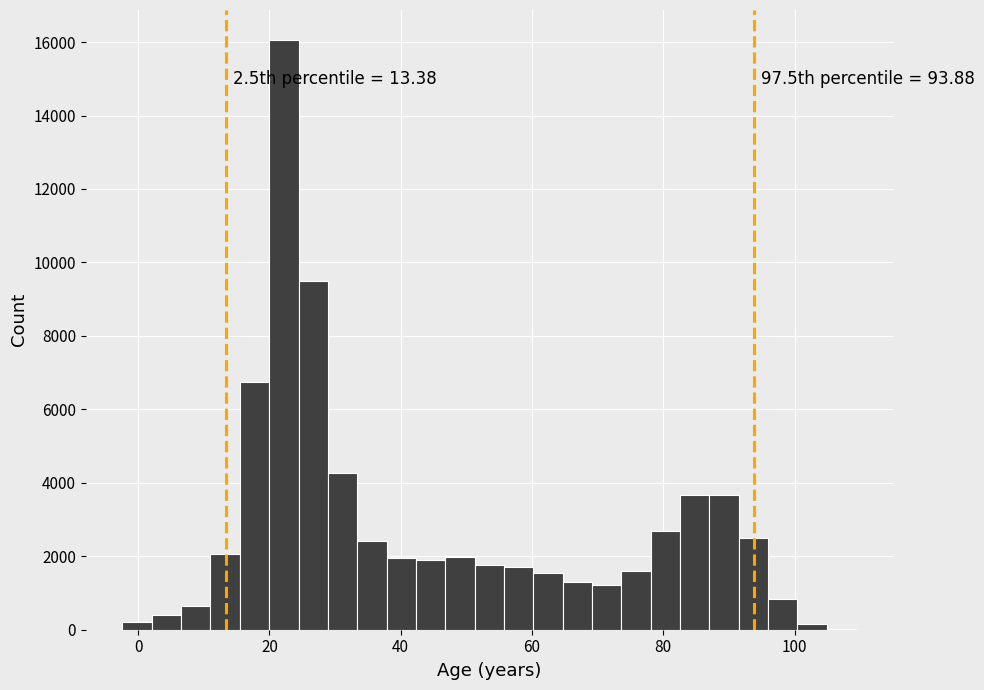

Around what value on the x-axis is the tallest bar? Give the approximate position of its centre, as read against the axis.

22